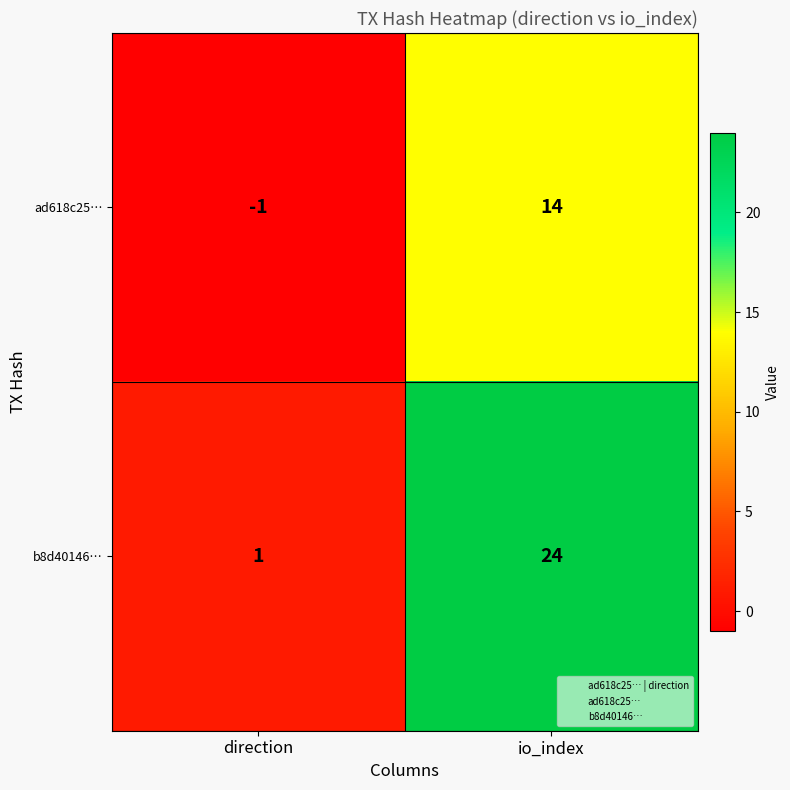

What value does the b8d40146… series have at io_index, to the nearest 5?

25